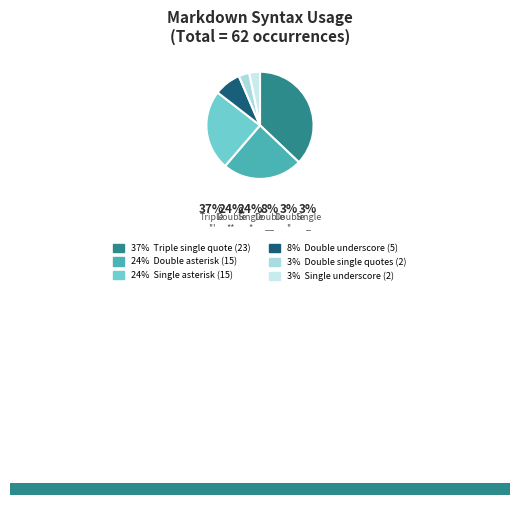

Count the number of slices in the pie.

6